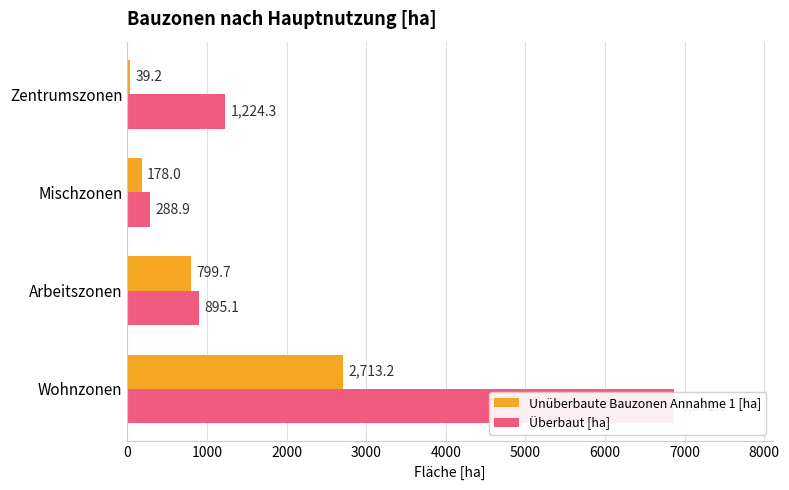

How many bars are there in total?

8